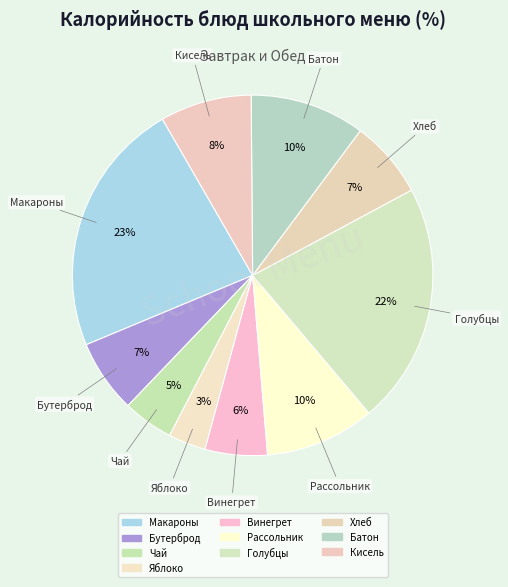

Count the number of slices in the pie.

10